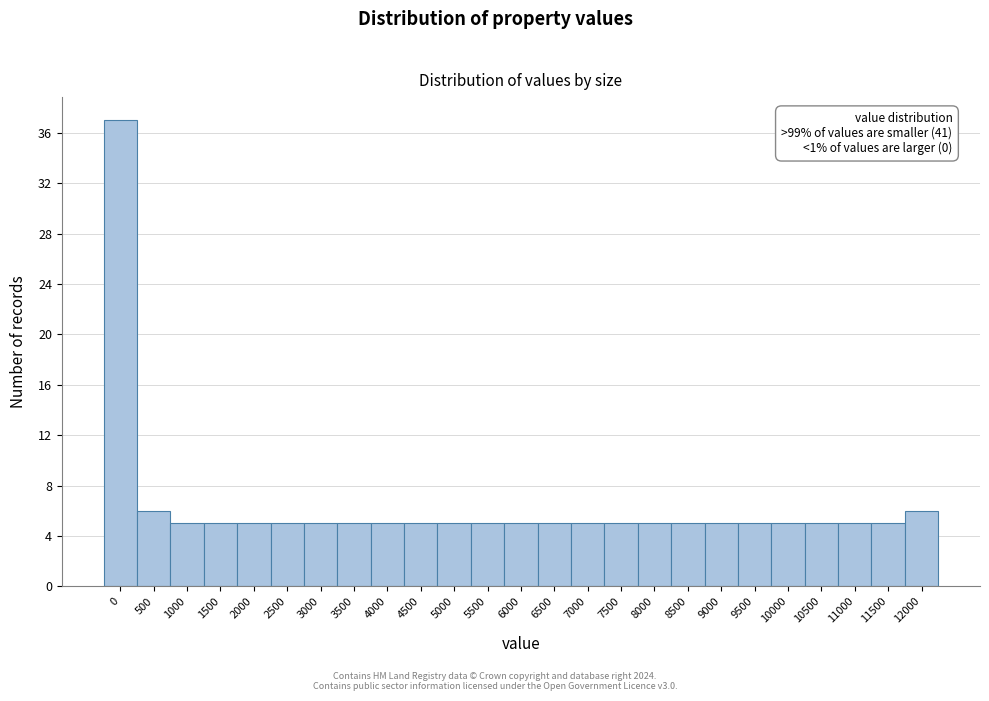

Reading left to right, list all the values displayed in this chart.

0=37	500=6	1000=5	1500=5	2000=5	2500=5	3000=5	3500=5	4000=5	4500=5	5000=5	5500=5	6000=5	6500=5	7000=5	7500=5	8000=5	8500=5	9000=5	9500=5	10000=5	10500=5	11000=5	11500=5	12000=6